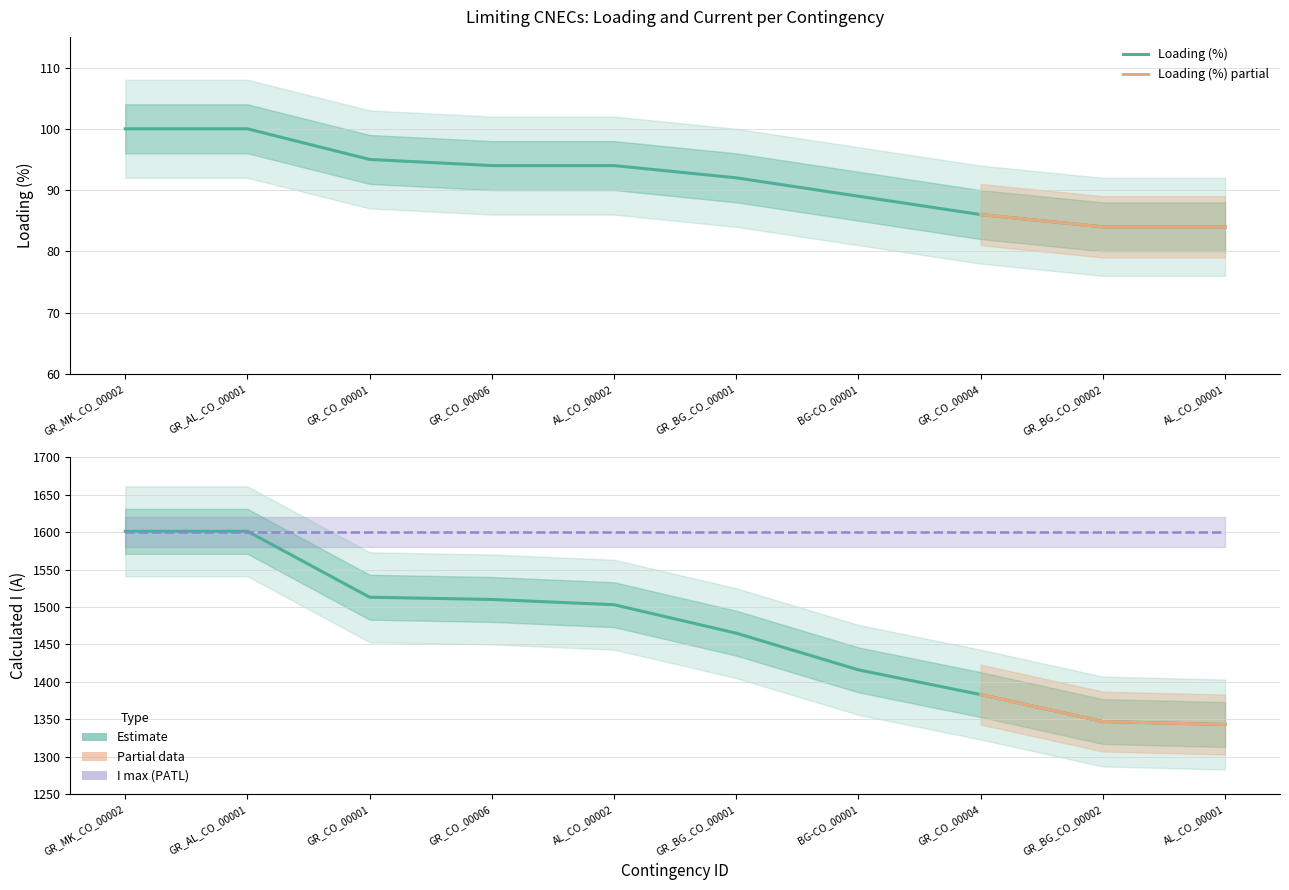

What is the label of the 10th point from the right?

GR_MK_CO_00002